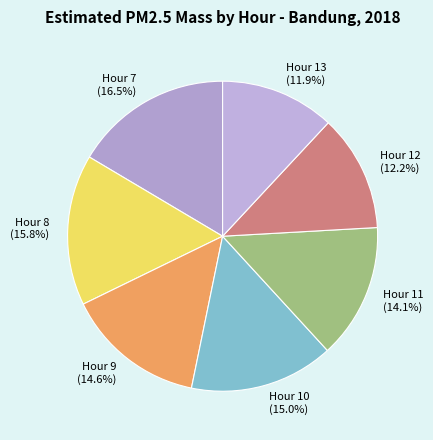

To the nearest percent, what is the combined percentage of Hour 13 and Hour 9?

26%